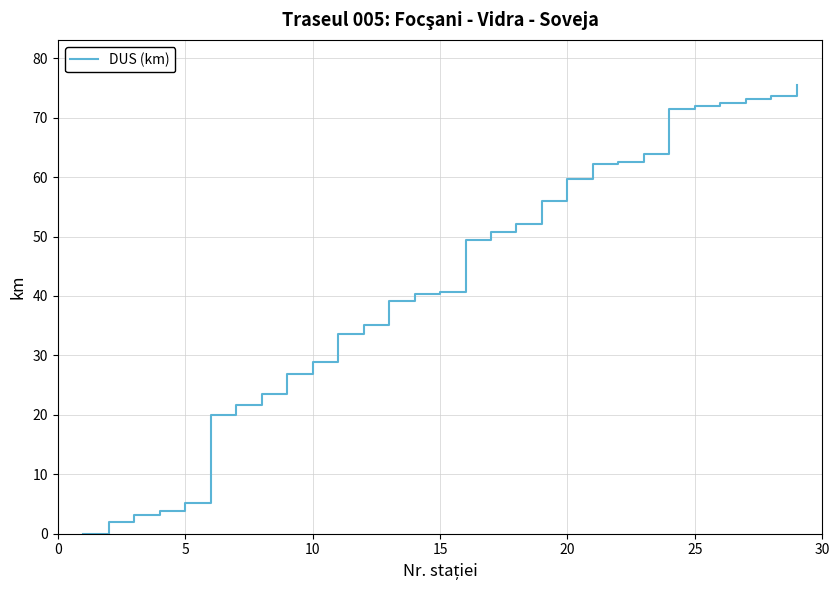

How many positive values are there?

28